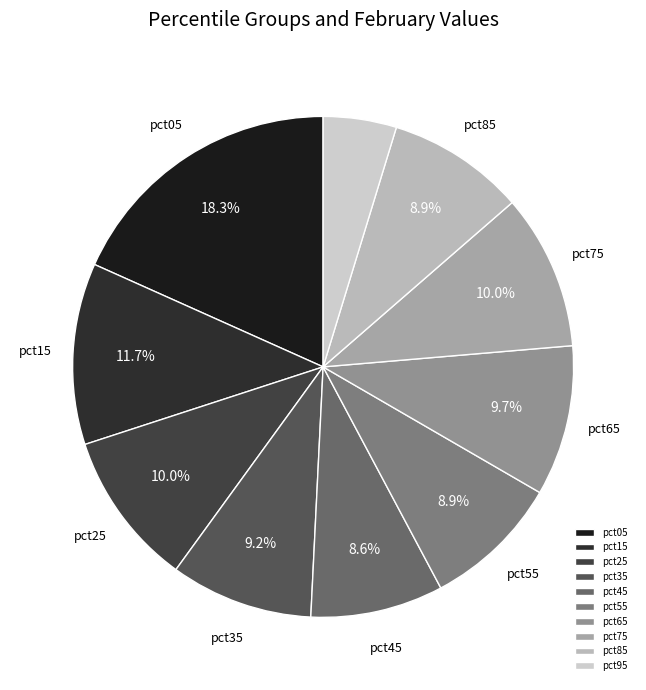

Is there any slice that represents more than half of the pie?

No